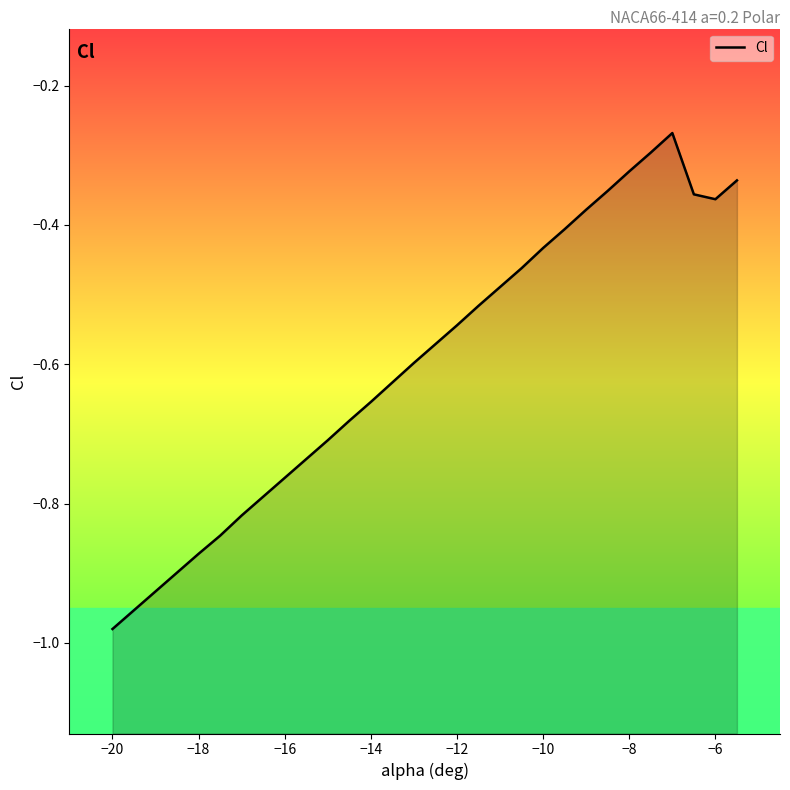

The chart shows a value of -0.7 at −10. True or false?

False